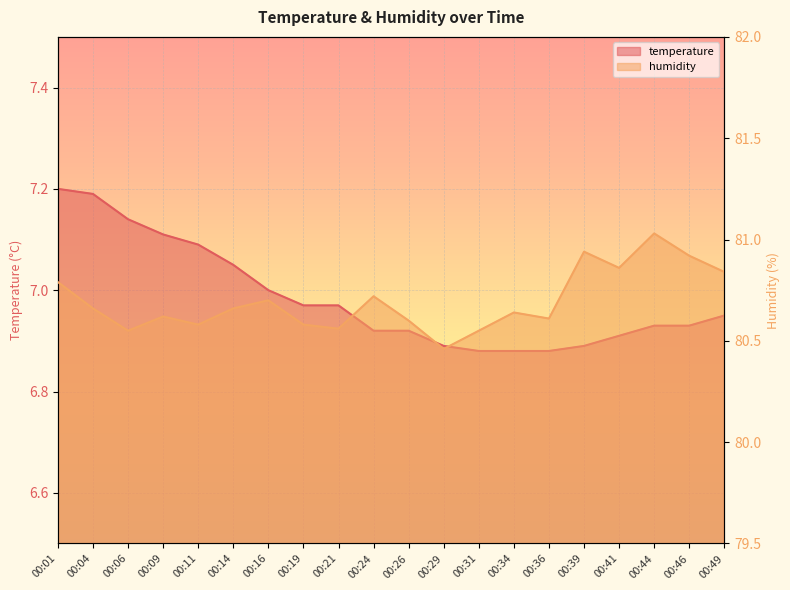

Which category has the highest value in the temperature series?

00:01